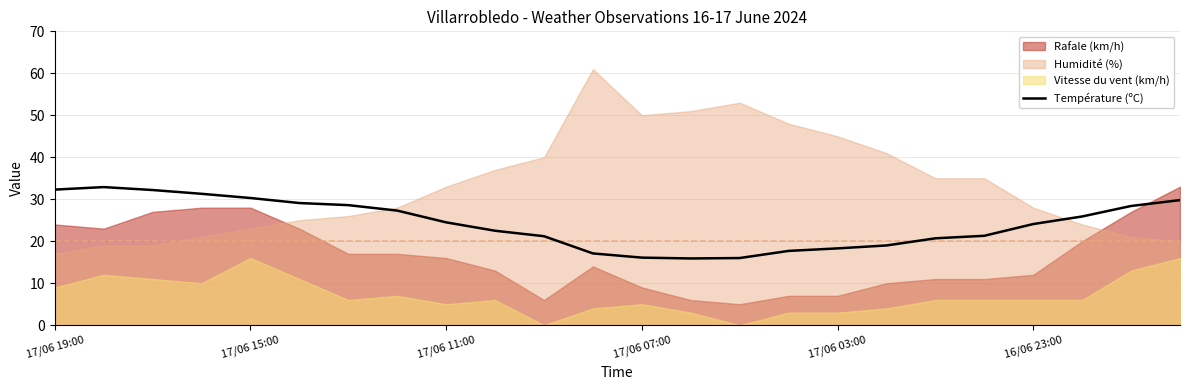

Is it true that Température (ºC) equals 47.2 at 17/06 15:00?

False